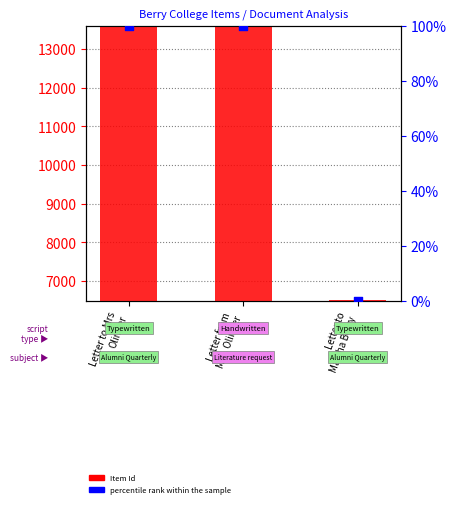

What are all the series names shown in the legend?

Item Id, percentile rank within the sample